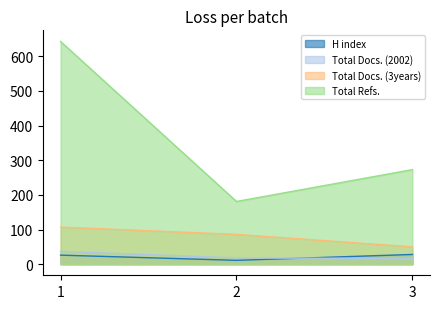

True or false: Total Docs. (3years) has a value of 50 at 3.

True